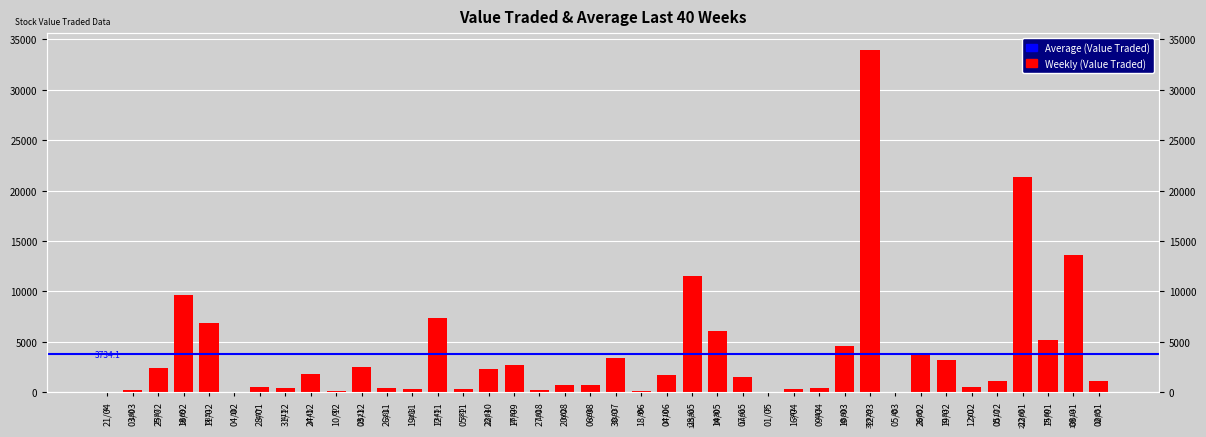

Reading left to right, transcribe all the data shown in this chart.

4	180	2387	9669	6851	10	477	415	1745	60	2523	381	263	7345	335	2304	2682	181	662	696	3383	95	1710	11530	6030	1490	3	342	413	4580	33929	45	3905	3183	501	1117	21366	5160	13614	1085